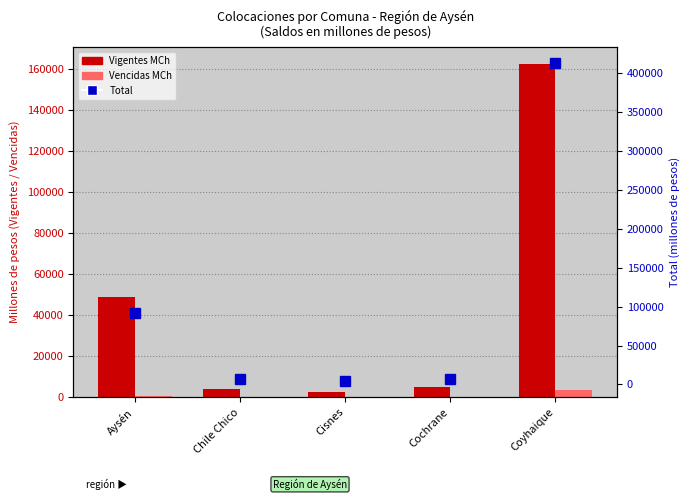

What is the highest value of the Vencidas MCh series?

3526.3